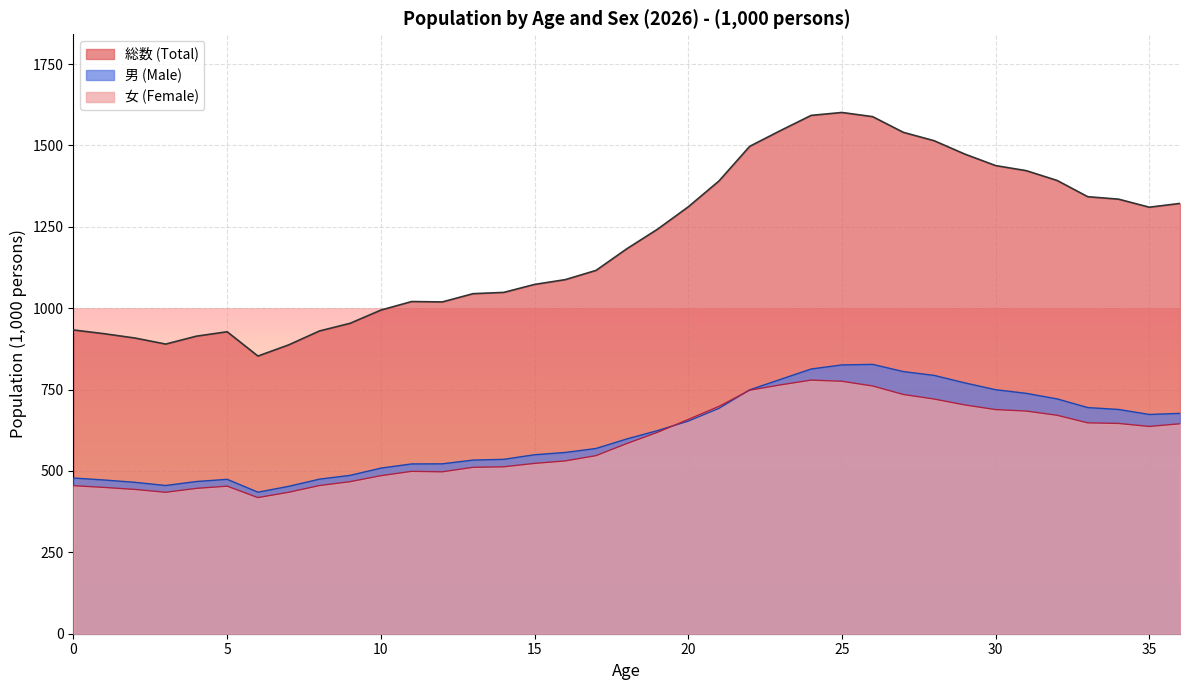

True or false: 男 (Male) and 女 (Female) cross at least once.

True